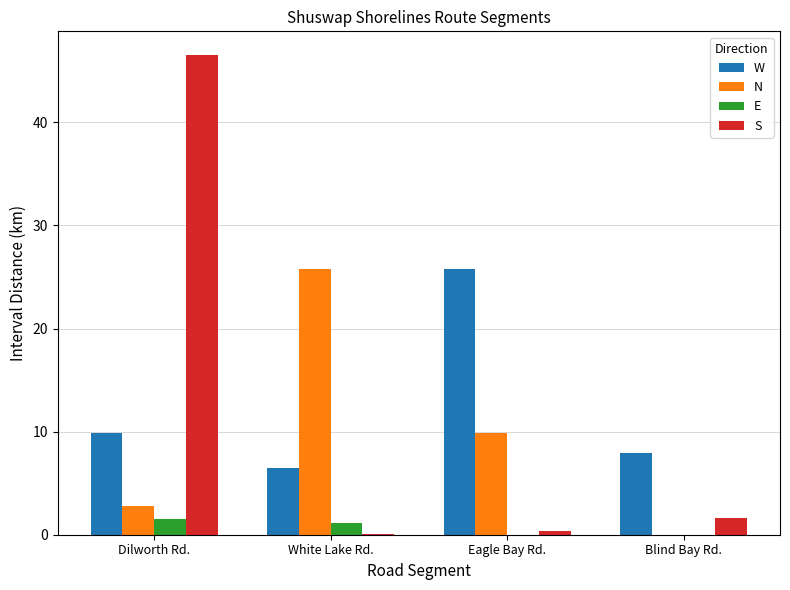

True or false: W has a value of 3.8 at White Lake Rd..

False